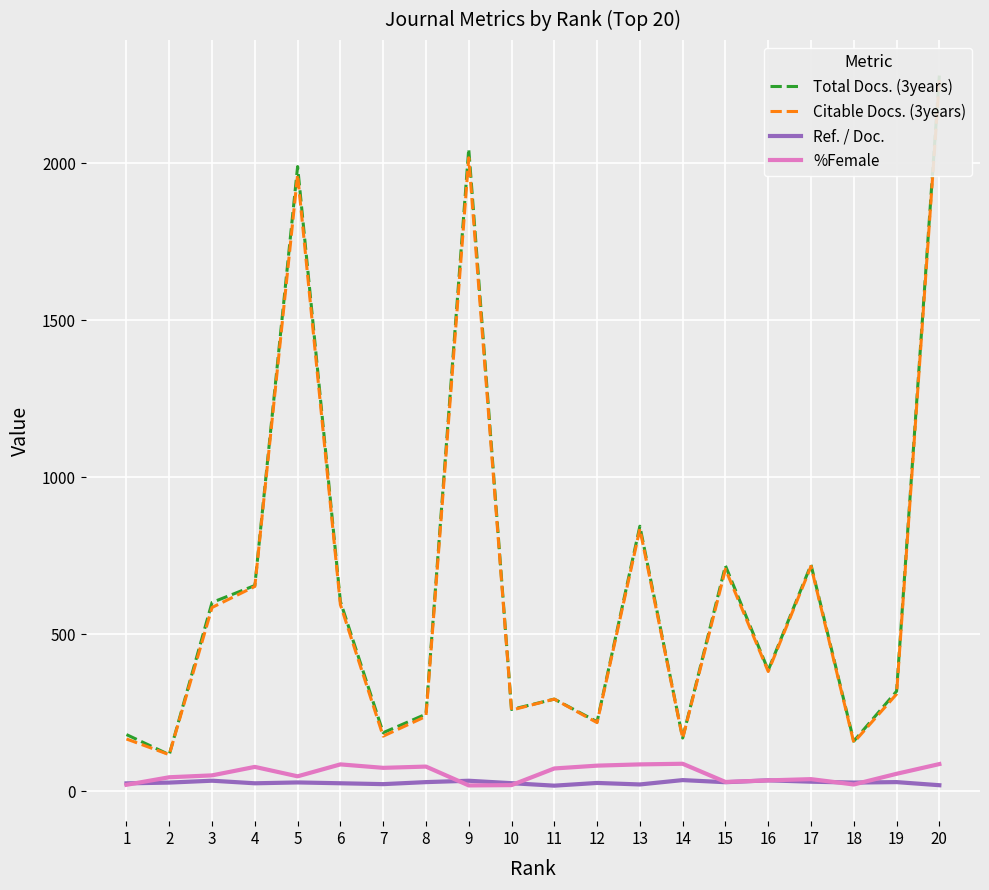

The value of %Female at 4 is 127.8. True or false?

False